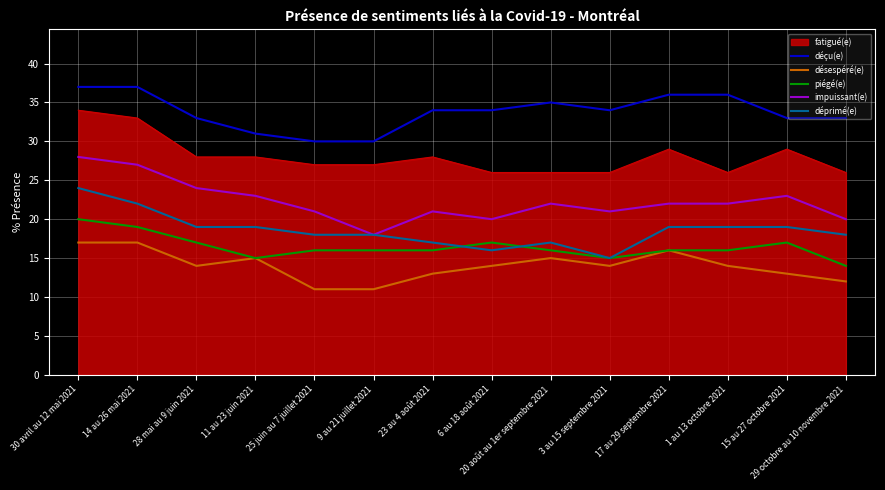

True or false: désespéré(e) has a value of 12 at 29 octobre au 10 novembre 2021.

True